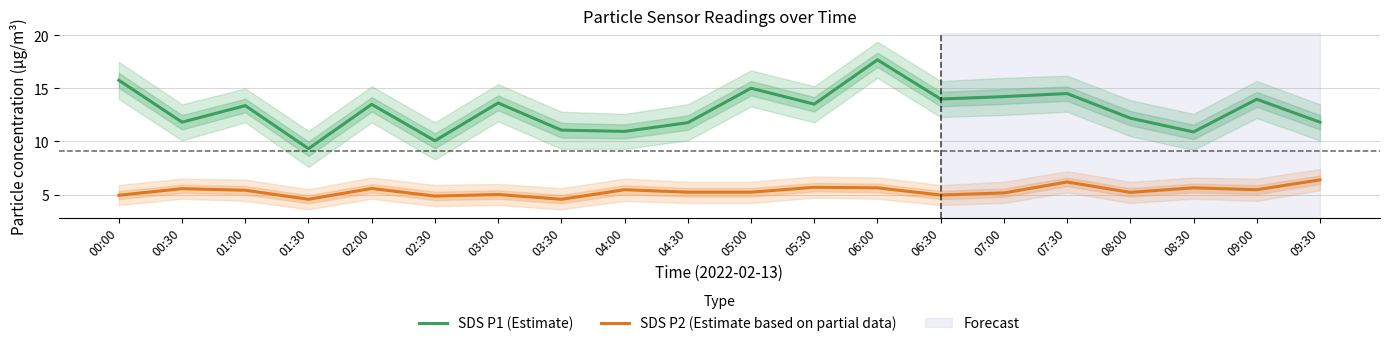

How many categories are shown in the chart?

20